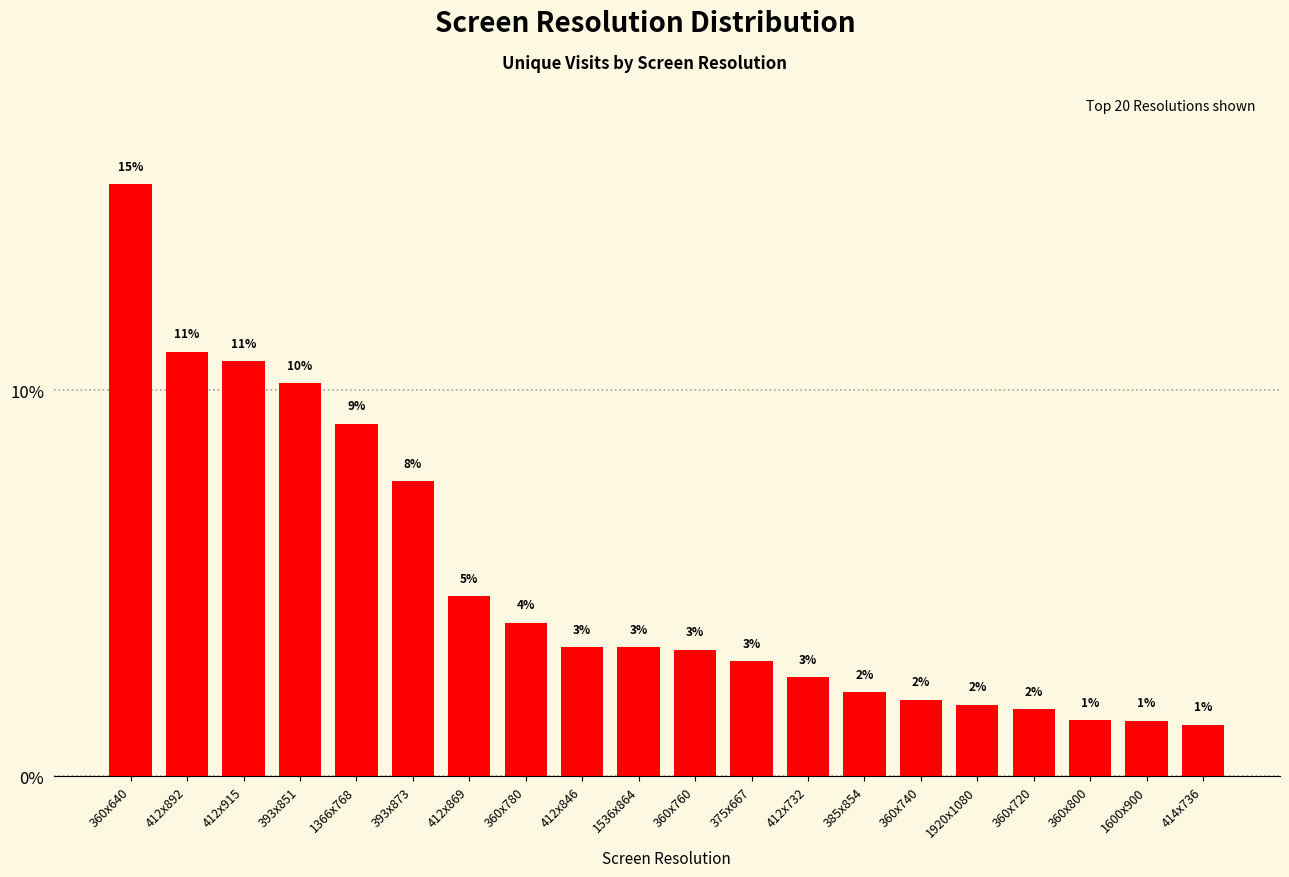

What is the sum of the values at 1366x768 and 1920x1080?

11.0